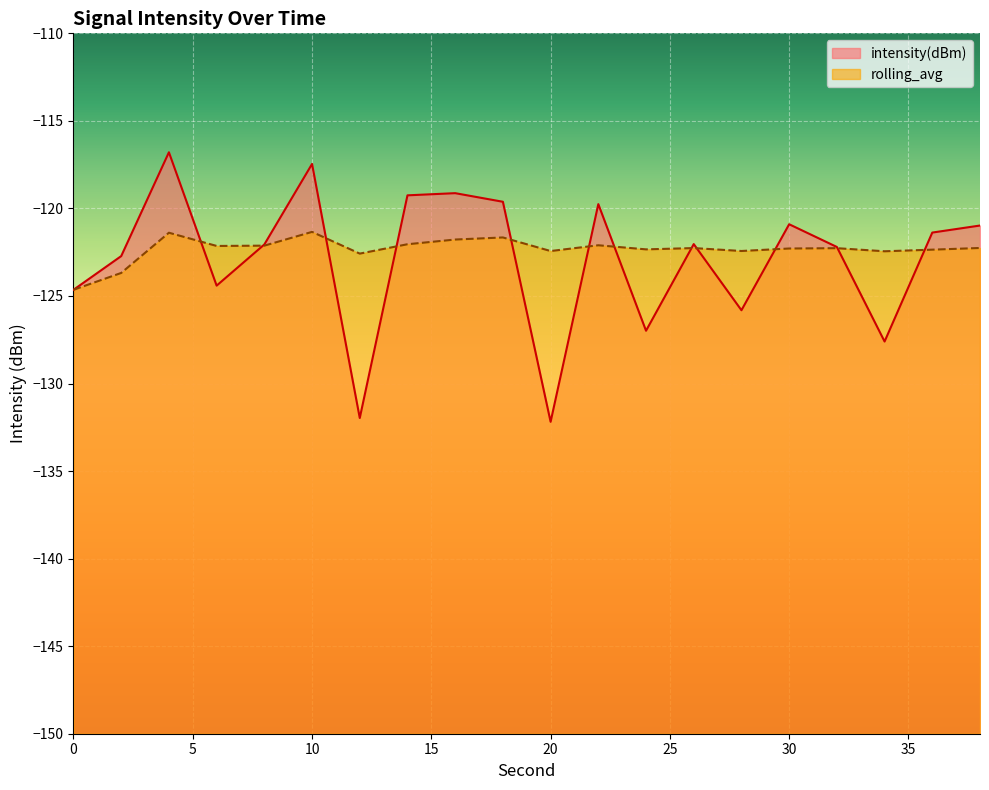

At how many categories does at least one series exceed -128?

20